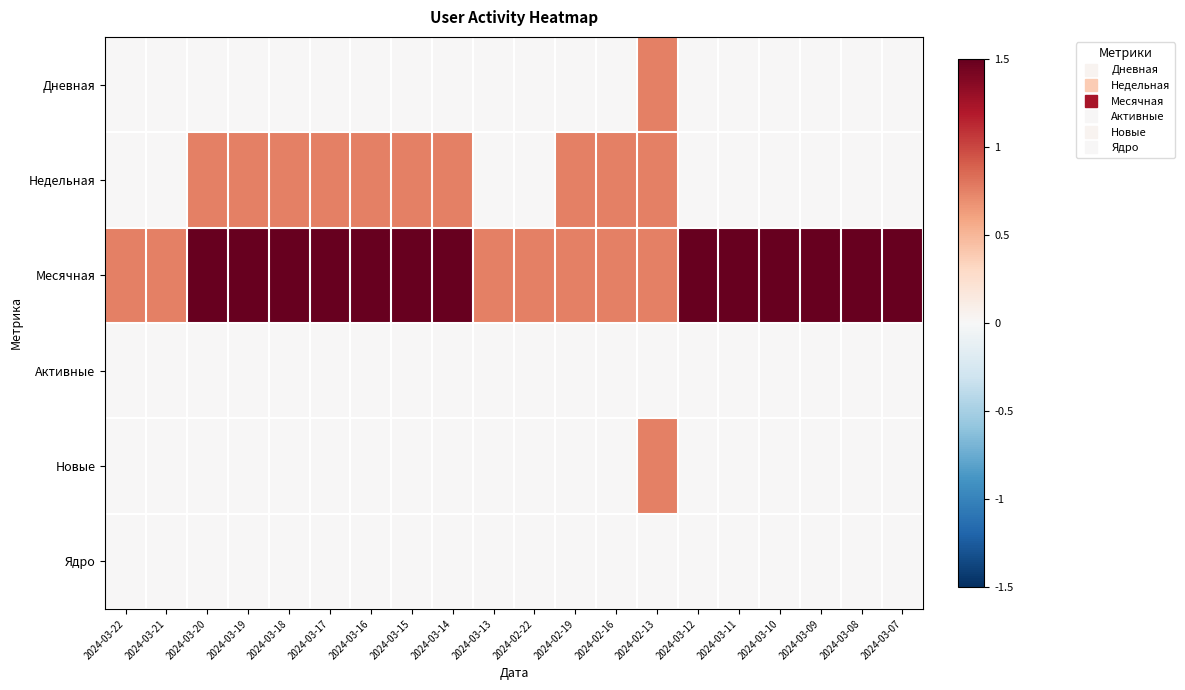

Reading right to left, what are all the values shown in this chart?

Дневная: 2024-03-07=0.0	2024-03-08=0.0	2024-03-09=0.0	2024-03-10=0.0	2024-03-11=0.0	2024-03-12=0.0	2024-02-13=0.8	2024-02-16=0.0	2024-02-19=0.0	2024-02-22=0.0	2024-03-13=0.0	2024-03-14=0.0	2024-03-15=0.0	2024-03-16=0.0	2024-03-17=0.0	2024-03-18=0.0	2024-03-19=0.0	2024-03-20=0.0	2024-03-21=0.0	2024-03-22=0.0
Недельная: 2024-03-07=0.0	2024-03-08=0.0	2024-03-09=0.0	2024-03-10=0.0	2024-03-11=0.0	2024-03-12=0.0	2024-02-13=0.8	2024-02-16=0.8	2024-02-19=0.8	2024-02-22=0.0	2024-03-13=0.0	2024-03-14=0.8	2024-03-15=0.8	2024-03-16=0.8	2024-03-17=0.8	2024-03-18=0.8	2024-03-19=0.8	2024-03-20=0.8	2024-03-21=0.0	2024-03-22=0.0
Месячная: 2024-03-07=1.5	2024-03-08=1.5	2024-03-09=1.5	2024-03-10=1.5	2024-03-11=1.5	2024-03-12=1.5	2024-02-13=0.8	2024-02-16=0.8	2024-02-19=0.8	2024-02-22=0.8	2024-03-13=0.8	2024-03-14=1.5	2024-03-15=1.5	2024-03-16=1.5	2024-03-17=1.5	2024-03-18=1.5	2024-03-19=1.5	2024-03-20=1.5	2024-03-21=0.8	2024-03-22=0.8
Активные: 2024-03-07=0.0	2024-03-08=0.0	2024-03-09=0.0	2024-03-10=0.0	2024-03-11=0.0	2024-03-12=0.0	2024-02-13=0.0	2024-02-16=0.0	2024-02-19=0.0	2024-02-22=0.0	2024-03-13=0.0	2024-03-14=0.0	2024-03-15=0.0	2024-03-16=0.0	2024-03-17=0.0	2024-03-18=0.0	2024-03-19=0.0	2024-03-20=0.0	2024-03-21=0.0	2024-03-22=0.0
Новые: 2024-03-07=0.0	2024-03-08=0.0	2024-03-09=0.0	2024-03-10=0.0	2024-03-11=0.0	2024-03-12=0.0	2024-02-13=0.8	2024-02-16=0.0	2024-02-19=0.0	2024-02-22=0.0	2024-03-13=0.0	2024-03-14=0.0	2024-03-15=0.0	2024-03-16=0.0	2024-03-17=0.0	2024-03-18=0.0	2024-03-19=0.0	2024-03-20=0.0	2024-03-21=0.0	2024-03-22=0.0
Ядро: 2024-03-07=0.0	2024-03-08=0.0	2024-03-09=0.0	2024-03-10=0.0	2024-03-11=0.0	2024-03-12=0.0	2024-02-13=0.0	2024-02-16=0.0	2024-02-19=0.0	2024-02-22=0.0	2024-03-13=0.0	2024-03-14=0.0	2024-03-15=0.0	2024-03-16=0.0	2024-03-17=0.0	2024-03-18=0.0	2024-03-19=0.0	2024-03-20=0.0	2024-03-21=0.0	2024-03-22=0.0